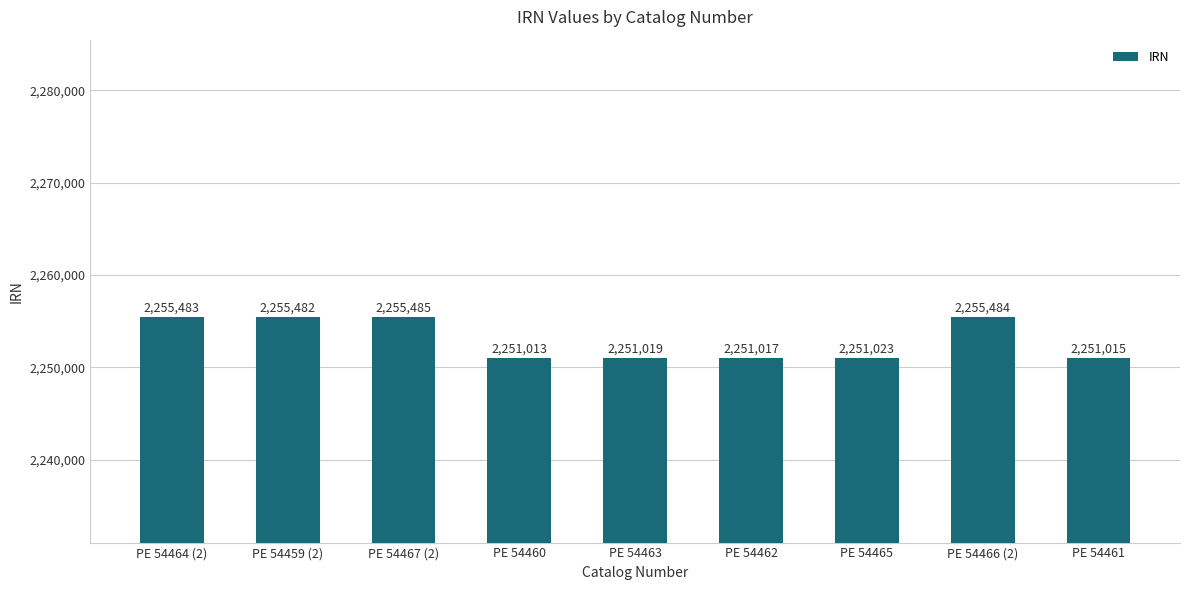

Between PE 54460 and PE 54464 (2), which is larger?

PE 54464 (2)